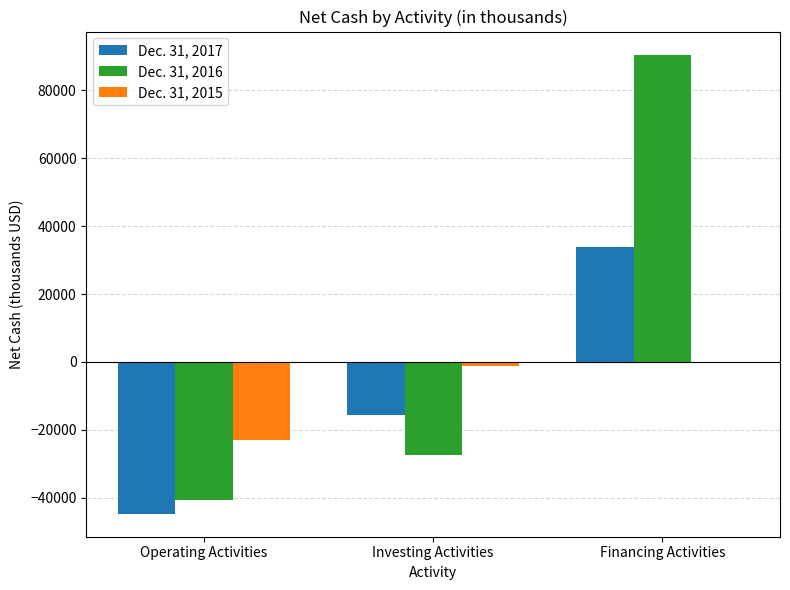

Reading left to right, list all the values displayed in this chart.

Dec. 31, 2017: -44729	-15591	33937
Dec. 31, 2016: -40536	-27342	90557
Dec. 31, 2015: -23030	-1176	-278